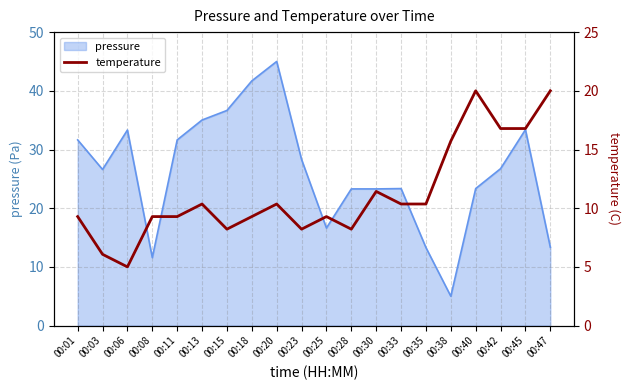

Between 00:30 and 00:35, which is larger?

00:30